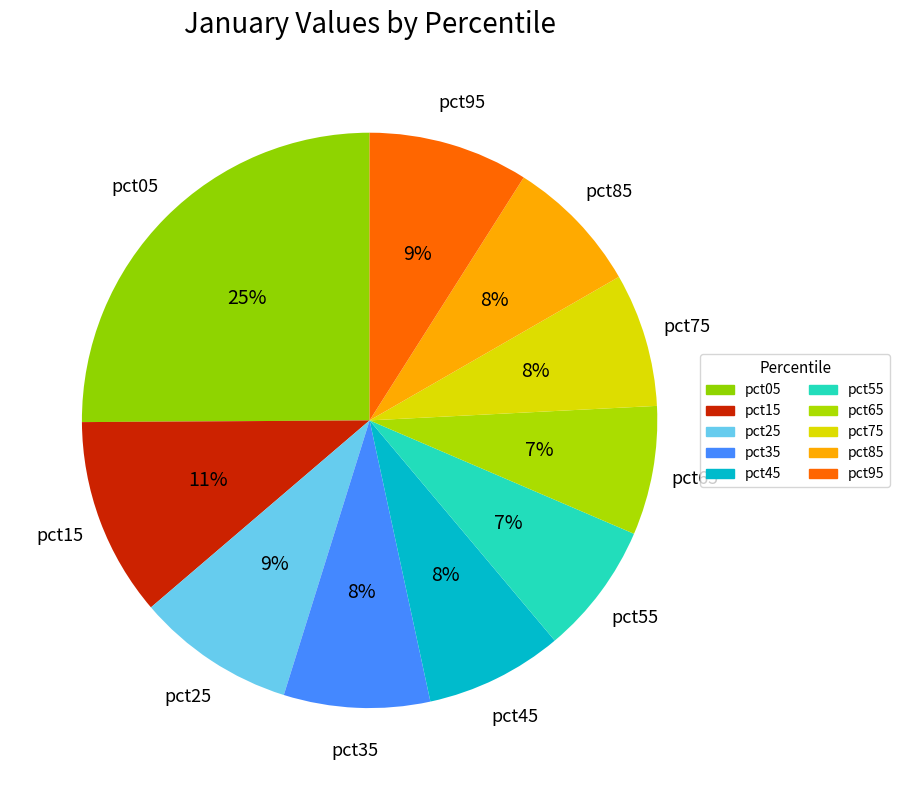

To the nearest percent, what is the difference between the largest and smallest slice percentages?

18%